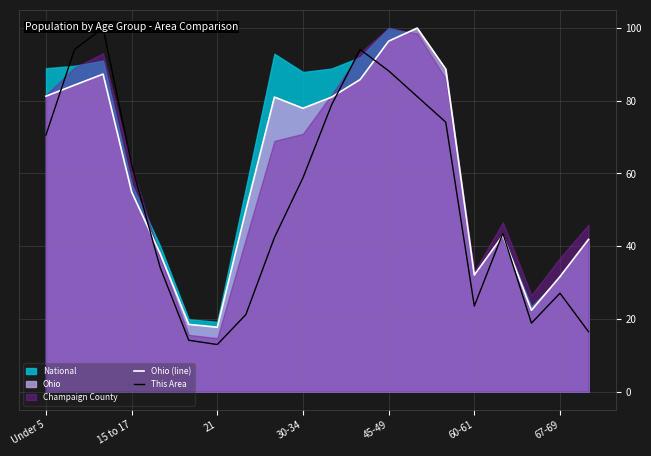

True or false: This Area and Ohio (line) cross at least once.

True